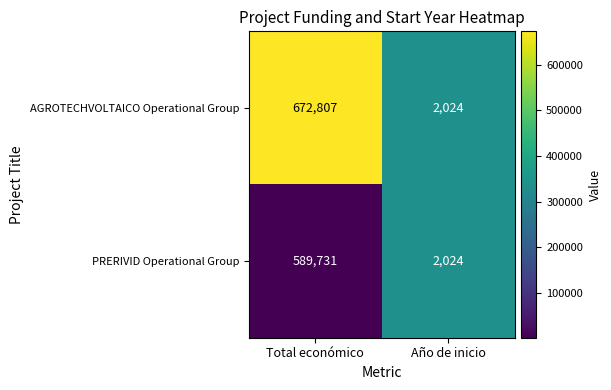

Rank the series by their maximum value, from highest to lowest.

AGROTECHVOLTAICO Operational Group, PRERIVID Operational Group